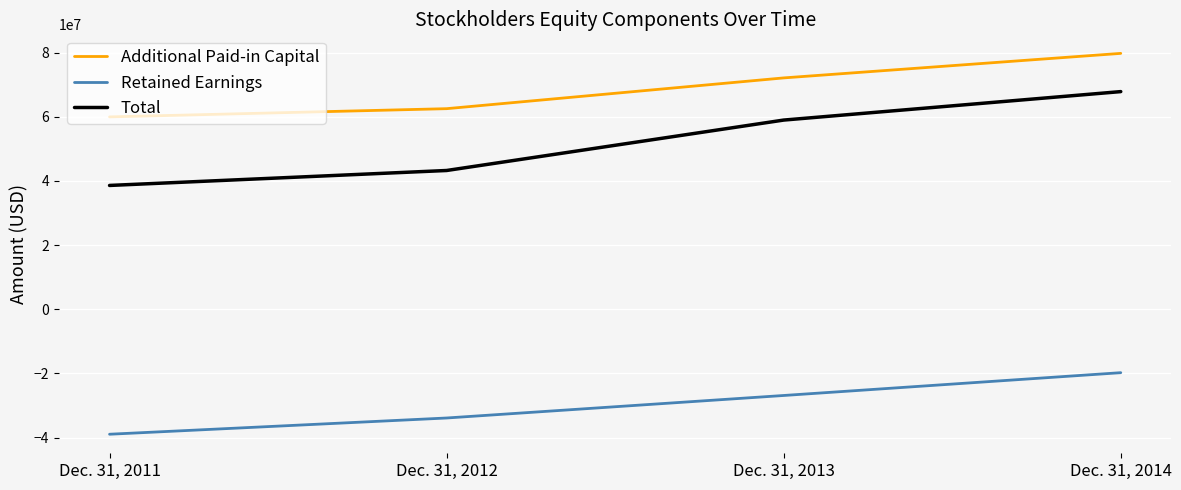

Is the value of Total at Dec. 31, 2013 greater than the value of Retained Earnings at Dec. 31, 2012?

Yes